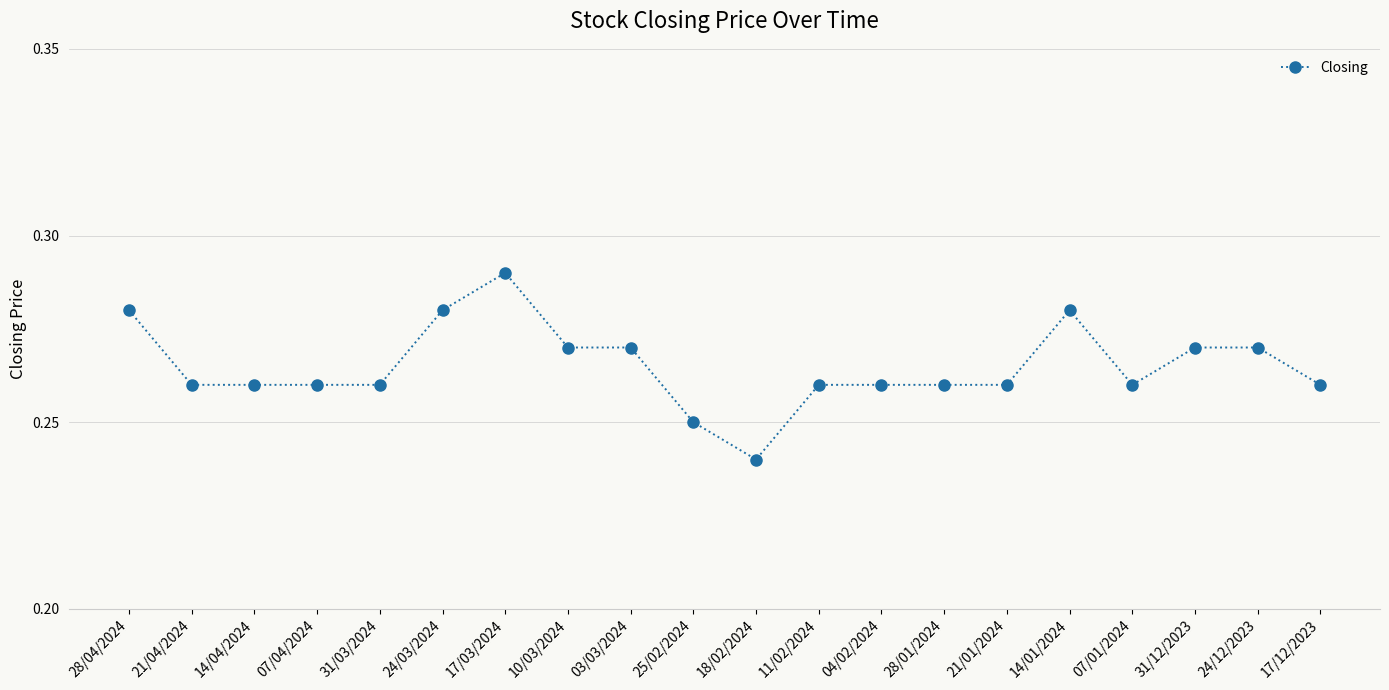

What is the label of the 9th point from the left?

03/03/2024